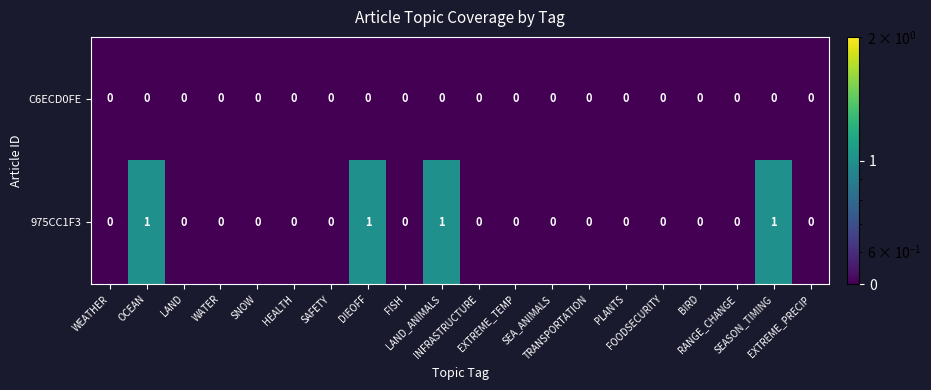

Which series has the widest spread of values?

975CC1F3